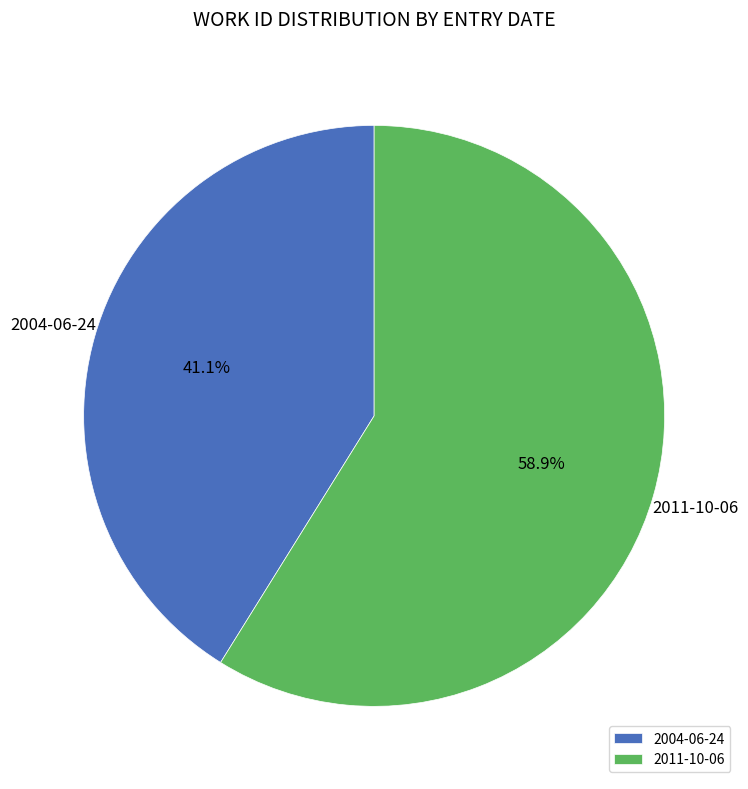

Which category accounts for the majority?

2011-10-06